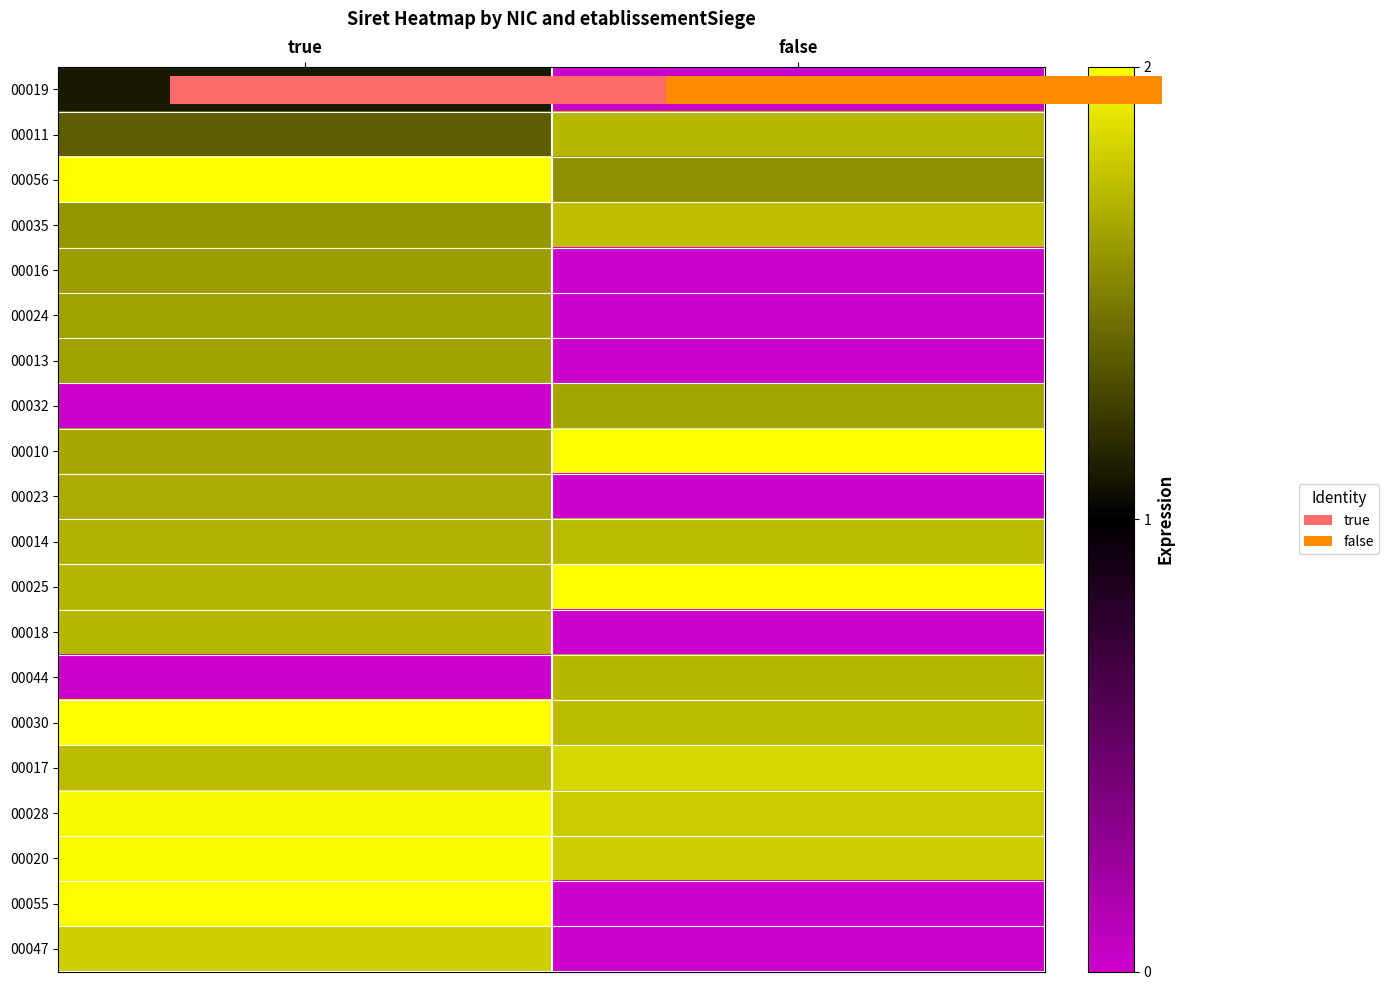

At how many categories does at least one series exceed 0?

2